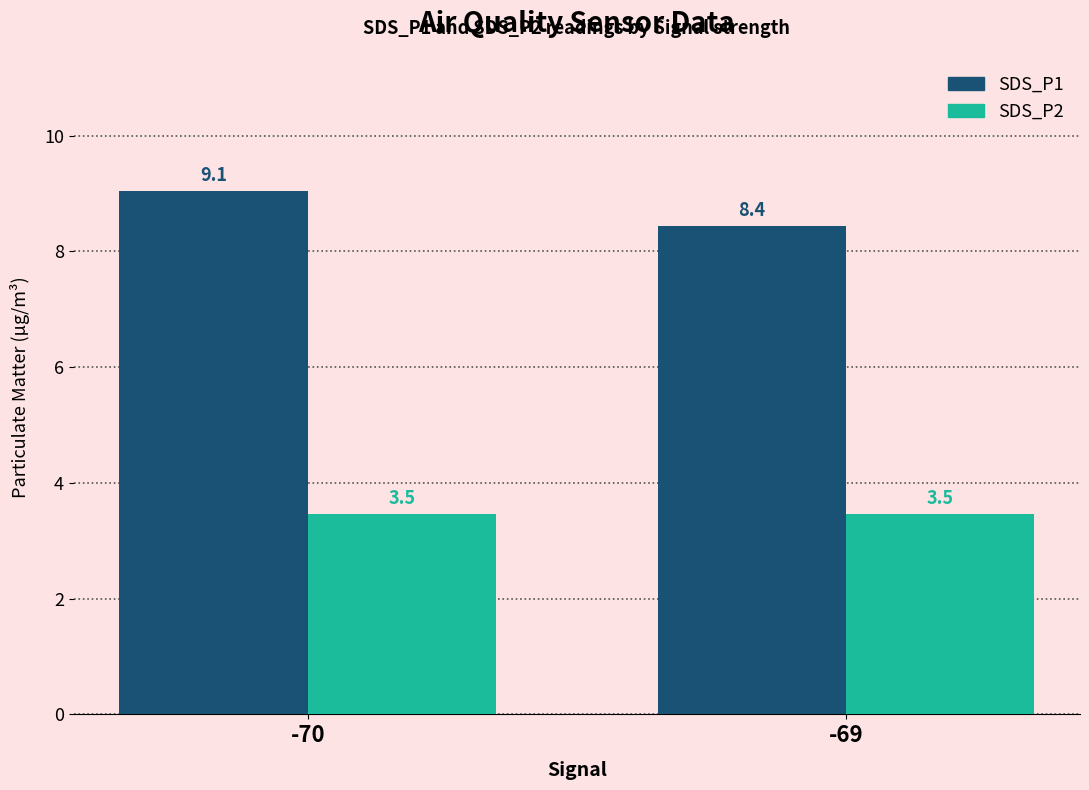

How many groups of bars are there?

2